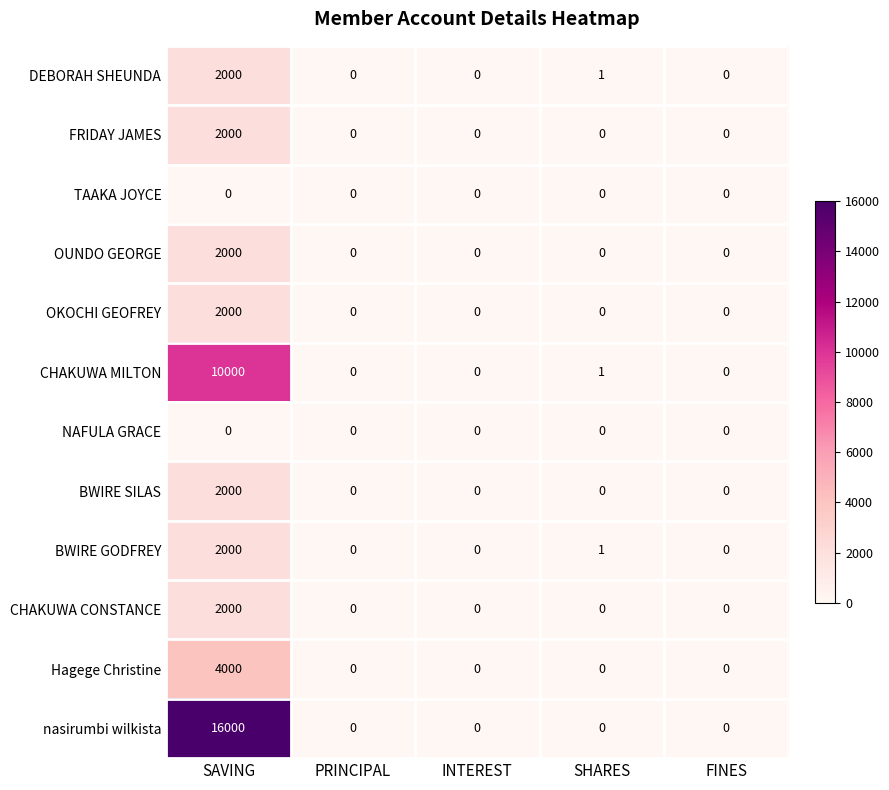

How many data points in Hagege Christine are above 0?

1